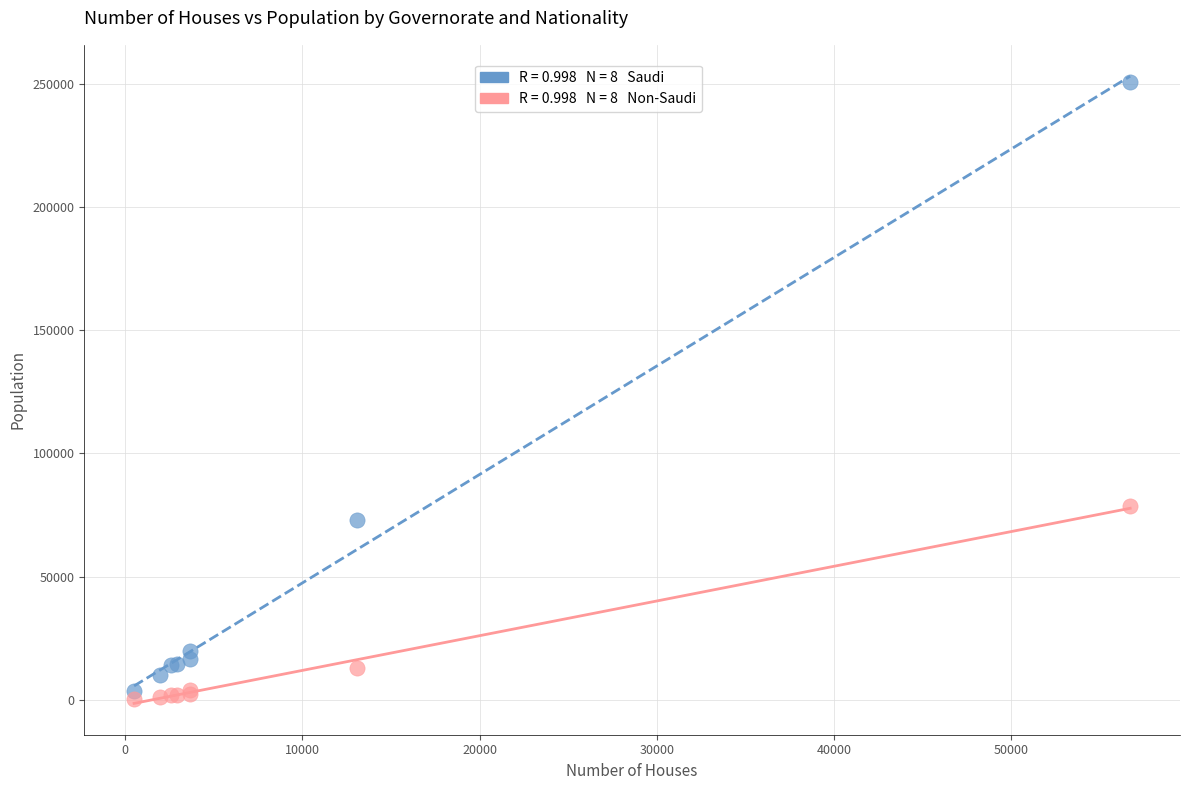

Across all series, what Y value is closest to 125437?

78505